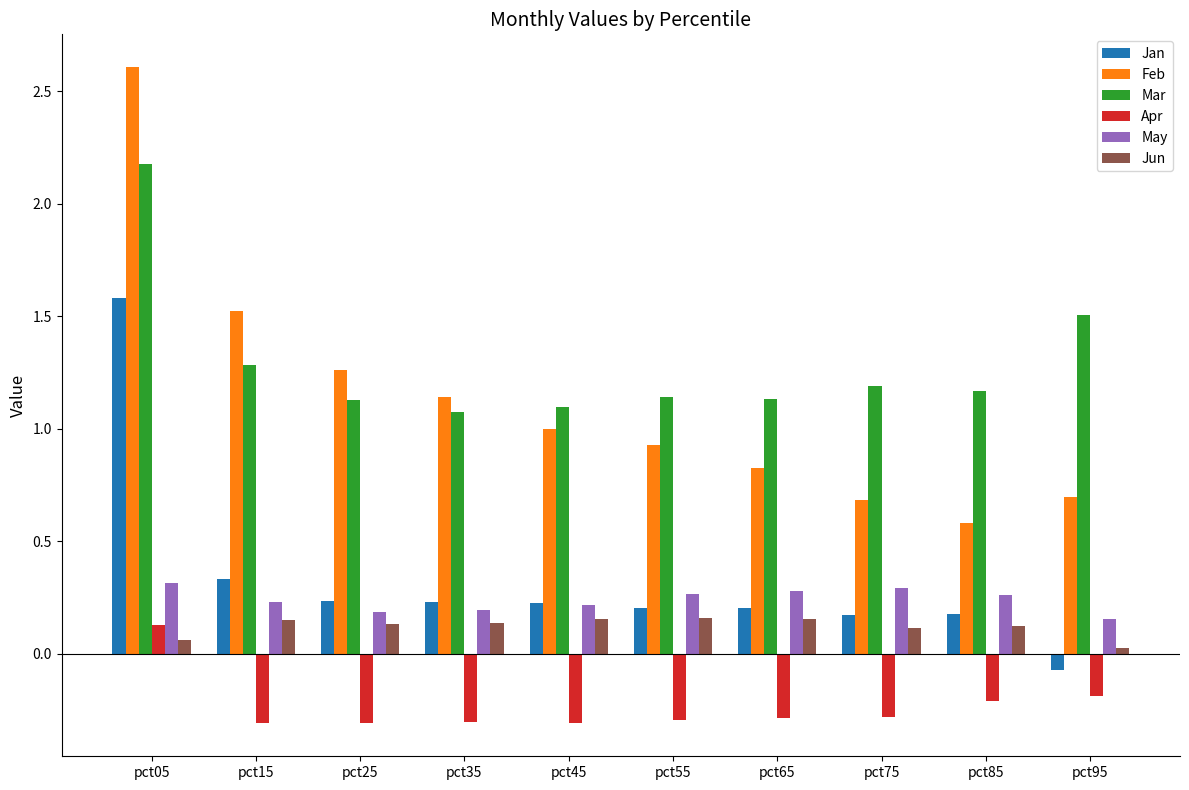

What is the sum of all May values?

2.4